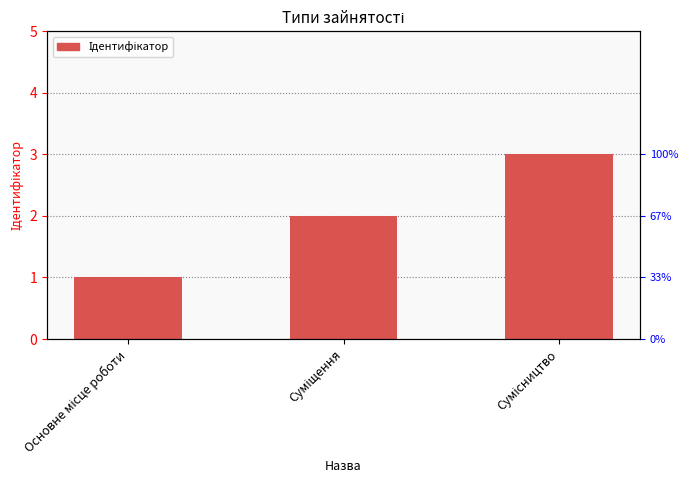

List the labels in order of value, smallest first.

Основне місце роботи, Суміщення, Сумісництво